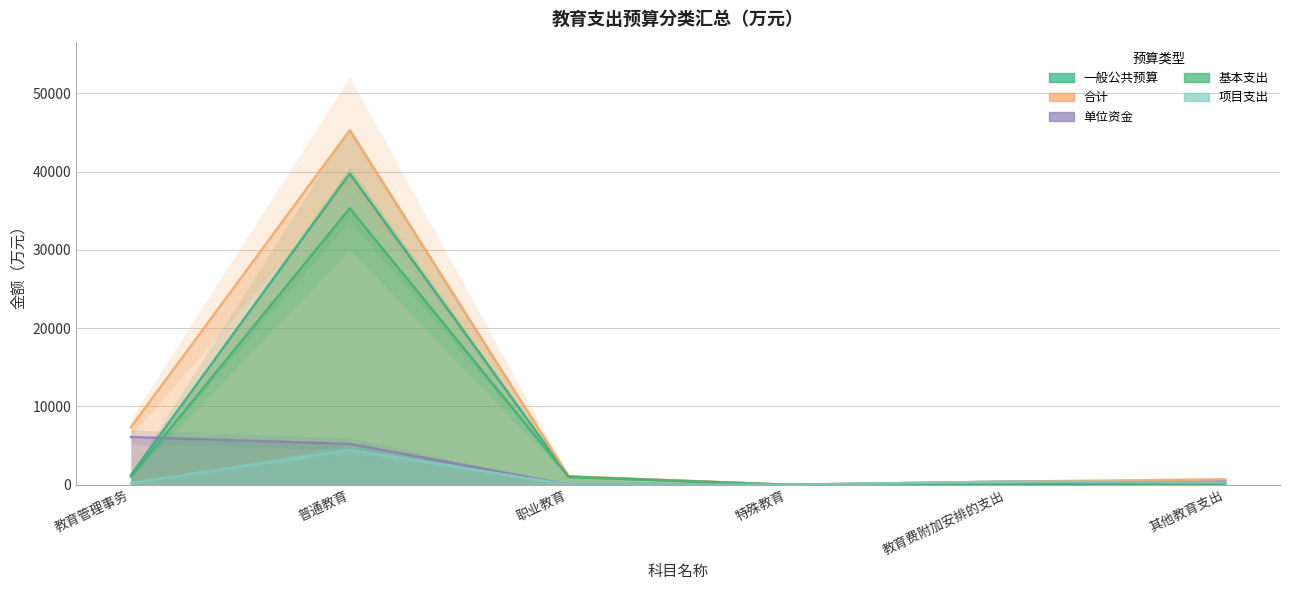

True or false: 一般公共预算 and 项目支出 intersect in this chart.

False